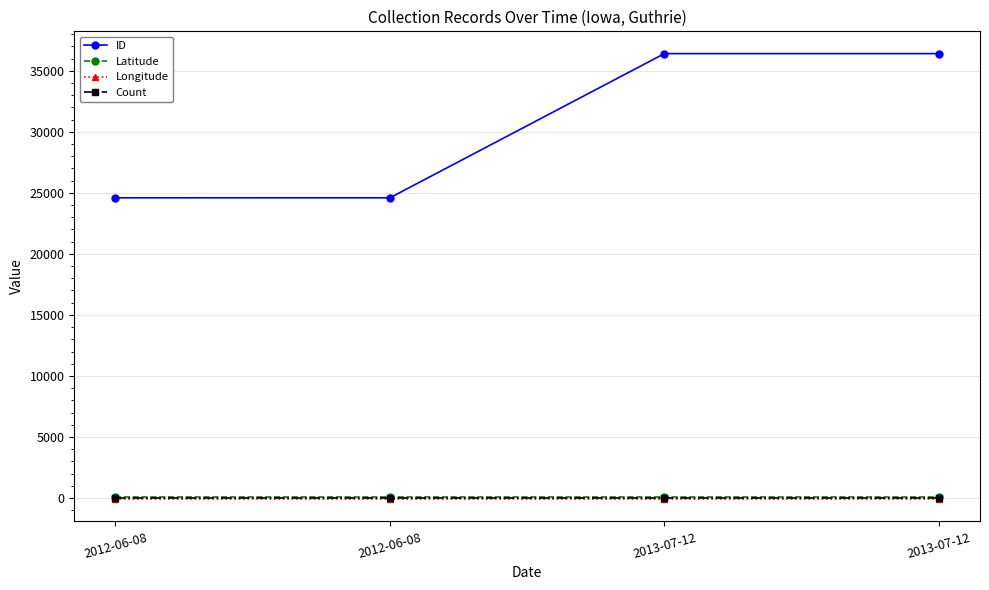

Which series changed the most between 2013-07-12 and 2013-07-12?

ID